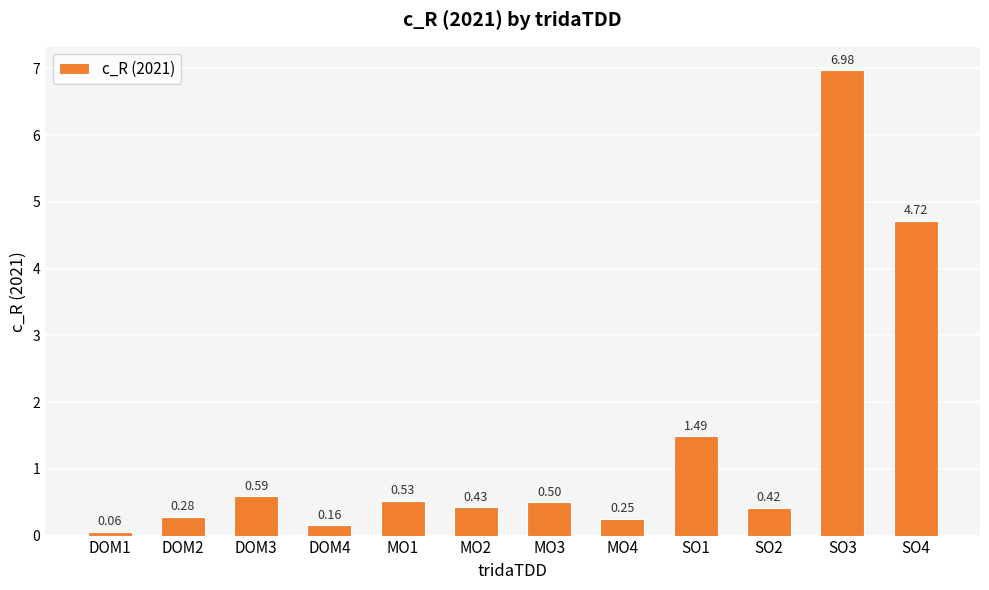

What is the label of the 3rd bar from the right?

SO2